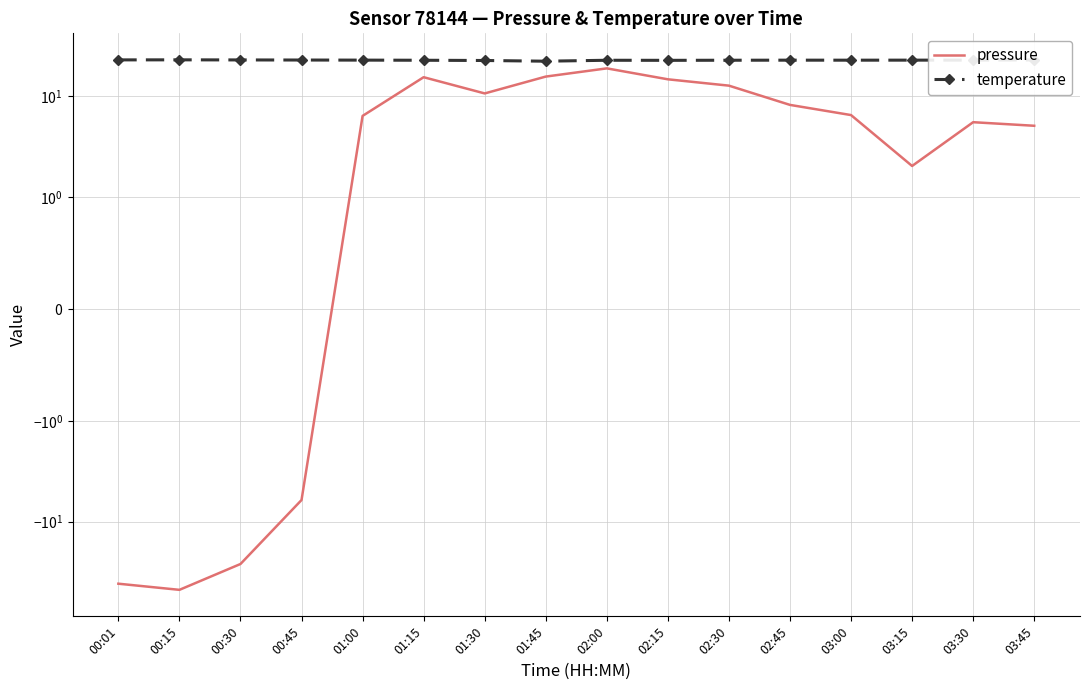

What is the difference between the temperature values at 02:45 and 01:15?

0.1